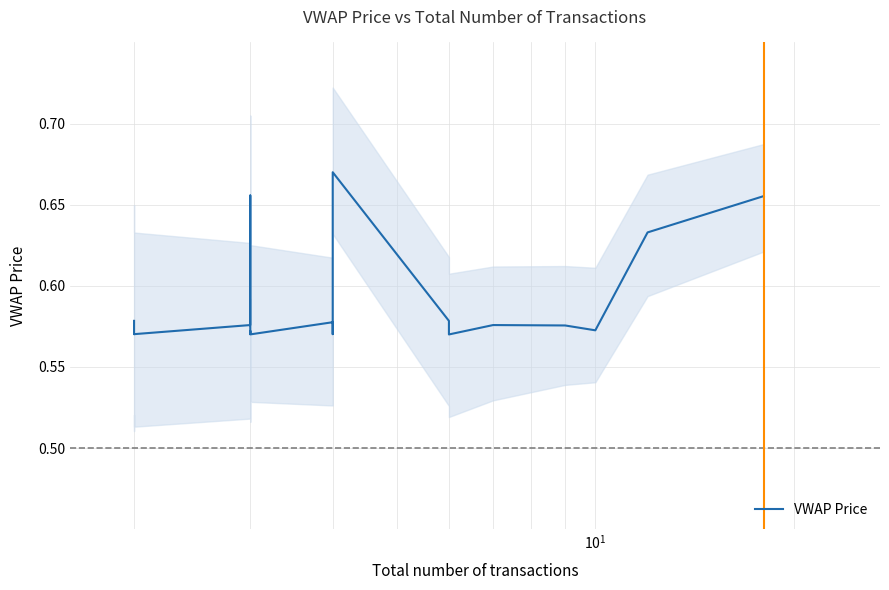

What is the value of the 3rd point from the left?

0.6